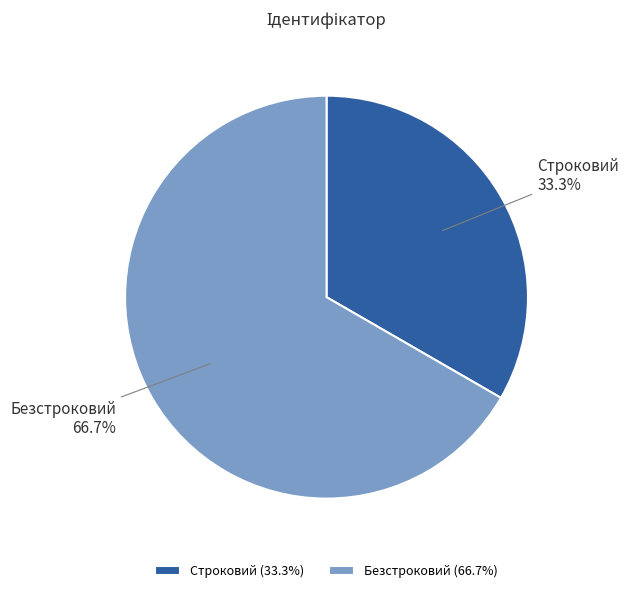

Which slice is the smallest?

Строковий